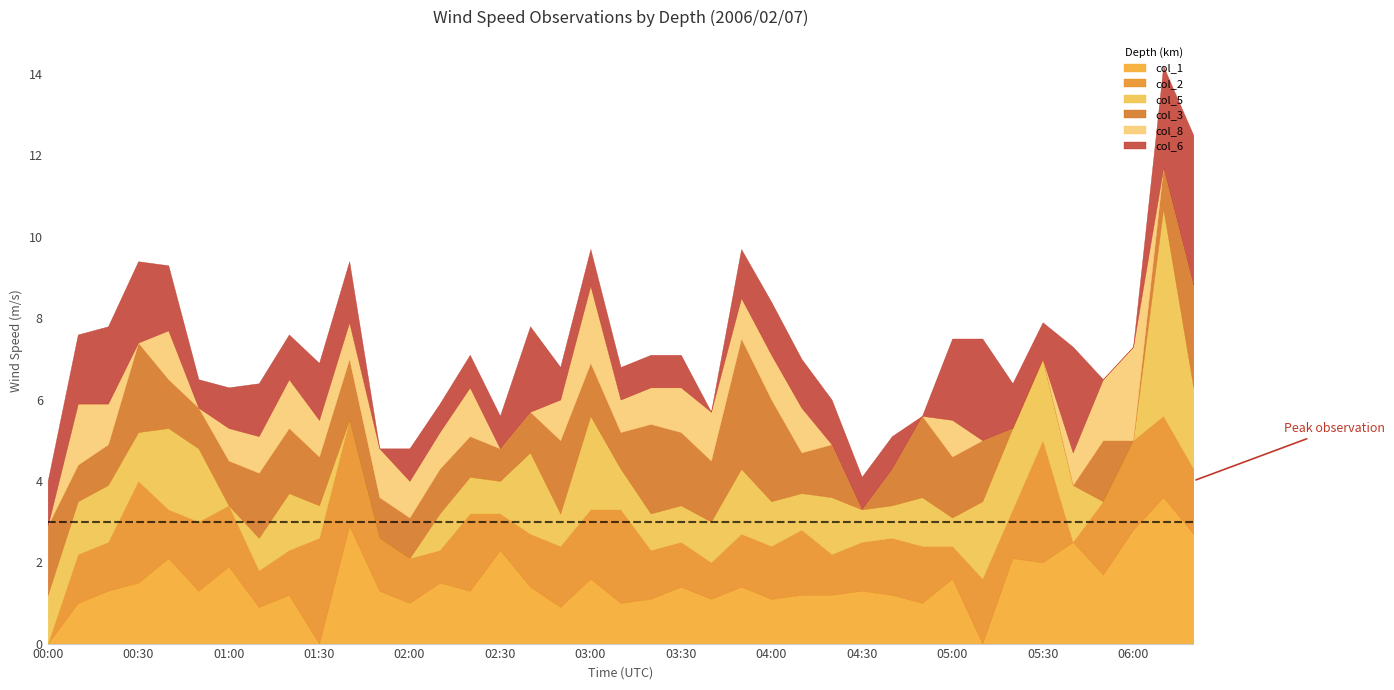

Reading right to left, transcribe all the data shown in this chart.

col_1: 2.7	3.6	2.8	1.7	2.5	2.0	2.1	999.0	1.6	1.0	1.2	1.3	1.2	1.2	1.1	1.4	1.1	1.4	1.1	1.0	1.6	0.9	1.4	2.3	1.3	1.5	1.0	1.3	2.9	999.0	1.2	0.9	1.9	1.3	2.1	1.5	1.3	1.0	999.0
col_2: 1.6	2.0	2.2	1.8	999.0	3.0	1.2	1.6	0.8	1.4	1.4	1.2	1.0	1.6	1.3	1.3	0.9	1.1	1.2	2.3	1.7	1.5	1.3	0.9	1.9	0.8	1.1	1.3	2.6	2.6	1.1	0.9	1.5	1.7	1.2	2.5	1.2	1.2	999.0
col_5: 2.0	5.1	999.0	999.0	1.4	2.0	2.0	1.9	0.7	1.2	0.8	0.8	1.4	0.9	1.1	1.6	1.0	0.9	0.9	1.0	2.3	0.8	2.0	0.8	0.9	0.9	999.0	999.0	999.0	0.8	1.4	0.8	999.0	1.8	2.0	1.2	1.4	1.3	1.2
col_3: 2.5	1.0	999.0	1.5	999.0	999.0	999.0	1.5	1.5	2.0	0.9	999.0	1.3	1.0	2.5	3.2	1.5	1.8	2.2	0.9	1.3	1.8	1.0	0.8	1.0	1.1	1.0	1.0	1.5	1.2	1.6	1.6	1.1	1.0	1.2	2.2	1.0	0.9	1.7
col_8: 999.0	999.0	2.3	1.5	0.8	999.0	999.0	999.0	0.9	999.0	999.0	999.0	999.0	1.1	1.1	1.0	1.2	1.1	0.9	0.8	1.9	1.0	999.0	999.0	1.2	0.9	0.9	1.2	0.9	0.9	1.2	0.9	0.8	999.0	1.2	999.0	1.0	1.5	999.0
col_6: 3.7	2.5	999.0	999.0	2.6	0.9	1.1	2.5	2.0	999.0	0.8	0.8	1.1	1.2	1.3	1.2	999.0	0.8	0.8	0.8	0.9	0.8	2.1	0.8	0.8	0.7	0.8	999.0	1.5	1.4	1.1	1.3	1.0	0.7	1.6	2.0	1.9	1.7	1.1